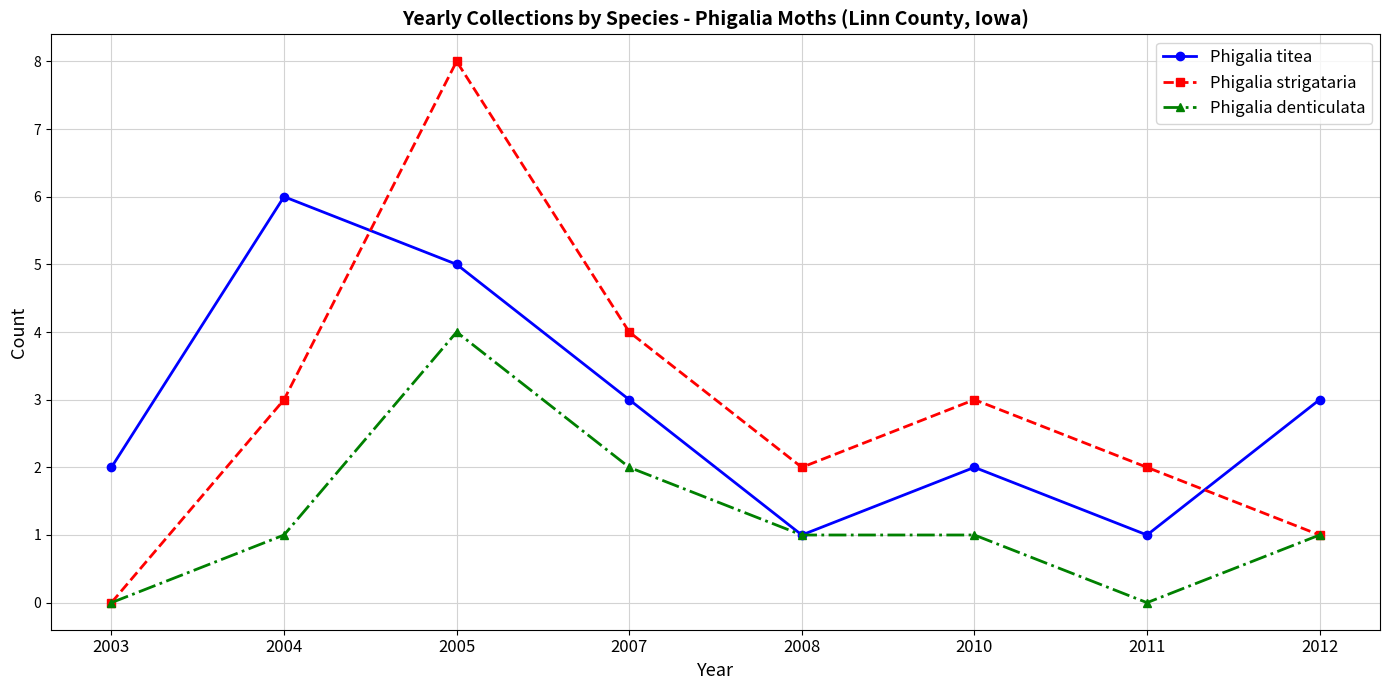

Reading left to right, what are all the values shown in this chart?

Phigalia titea: 2	6	5	3	1	2	1	3
Phigalia strigataria: 0	3	8	4	2	3	2	1
Phigalia denticulata: 0	1	4	2	1	1	0	1